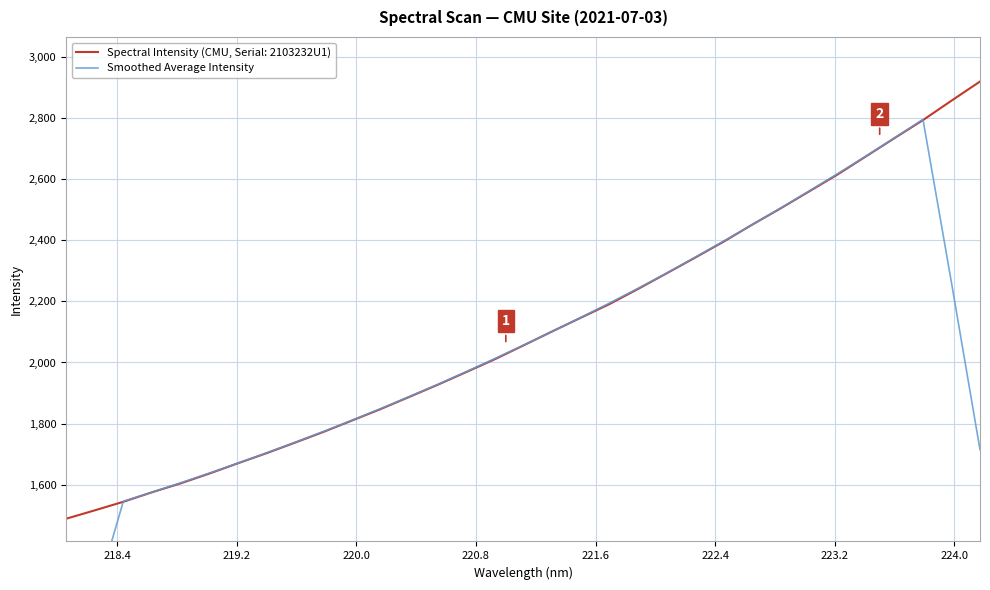

What is the lowest value of the Spectral Intensity (CMU, Serial: 2103232U1) series?

1488.2